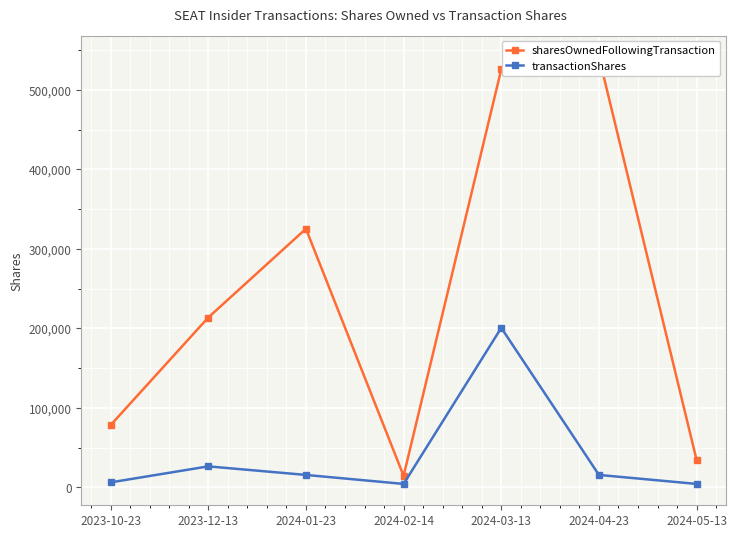

What is the maximum value shown in the chart?

541760